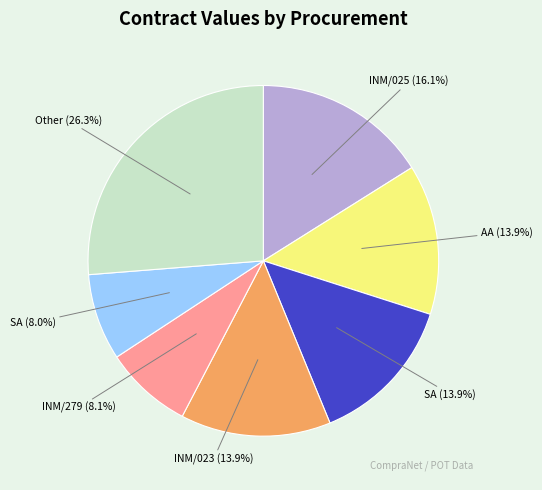

Is there a majority slice in this chart?

No